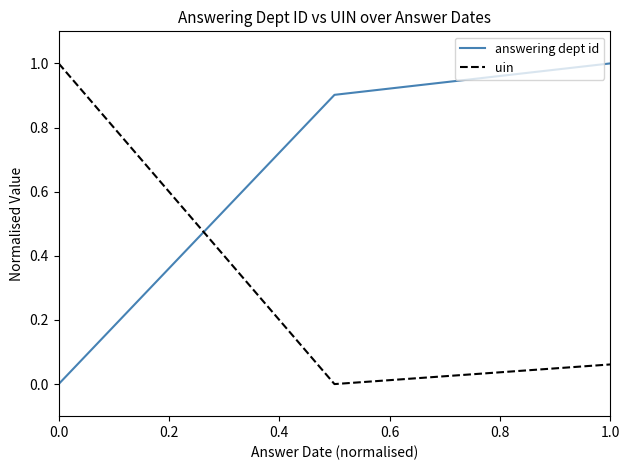

What is the average value of the uin series?

0.4